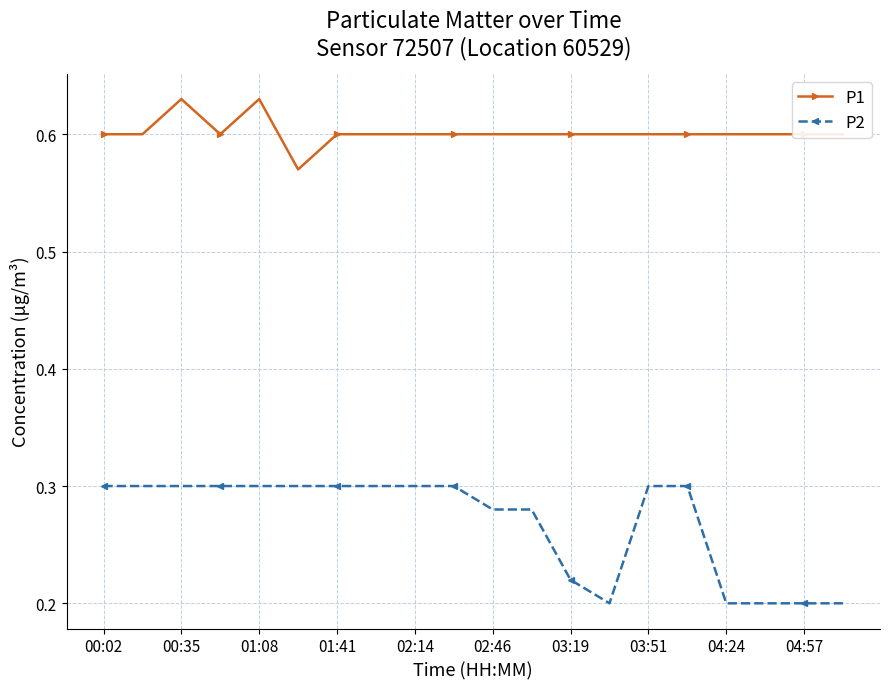

True or false: P2 and P1 intersect in this chart.

False